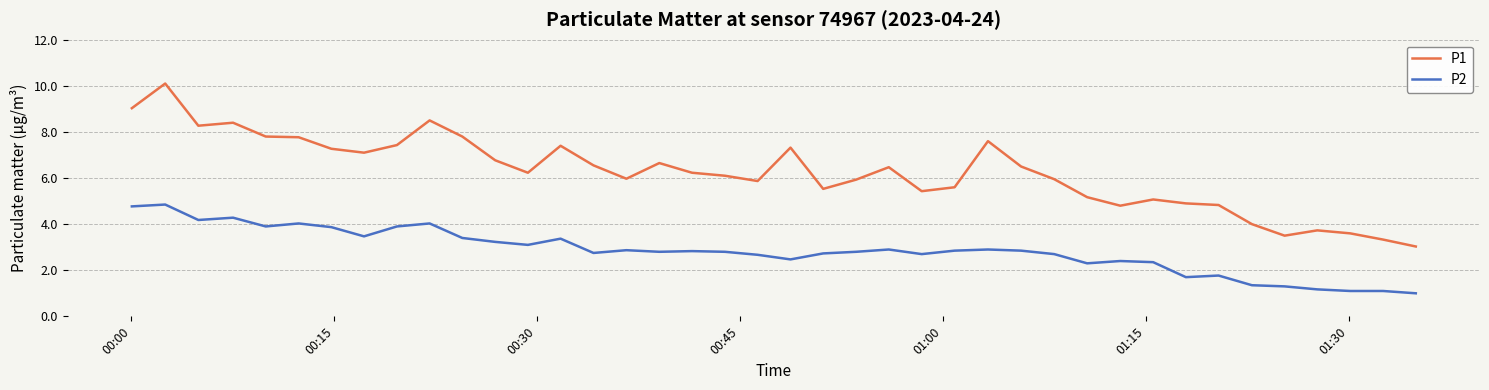

What is the minimum value shown in the chart?

1.0